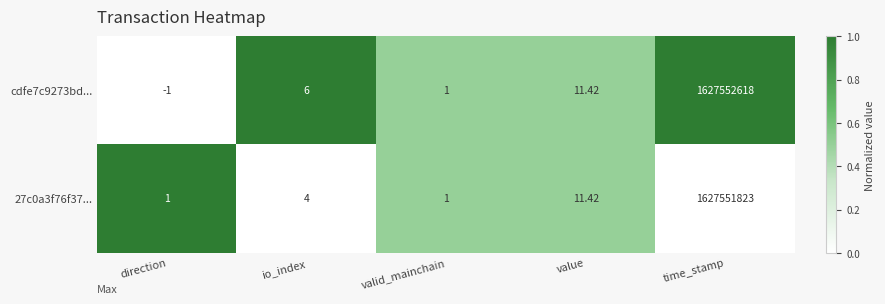

What is the total value across all series at time_stamp?

3255104441.0